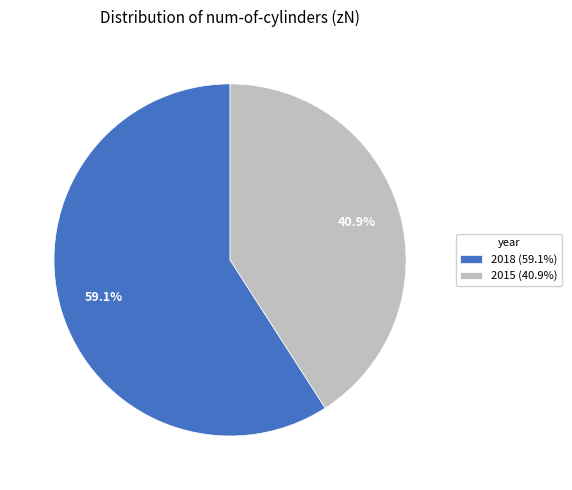

How much of the chart is everything except 2018?

40.9%